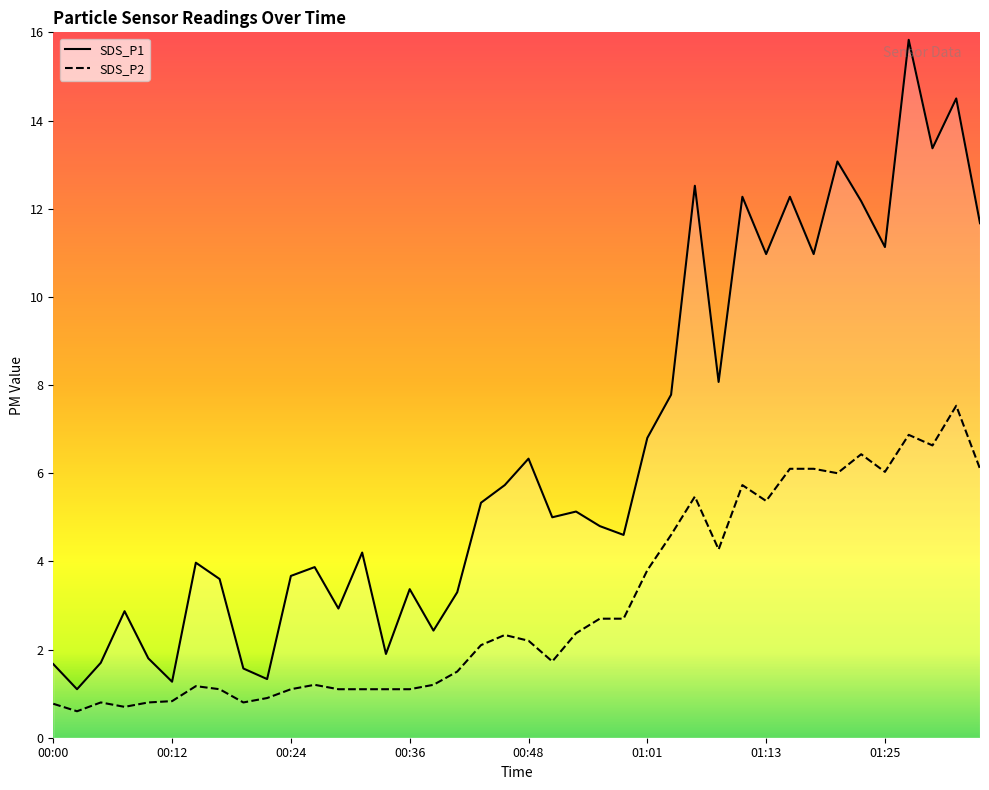

How many distinct data groups are displayed?

2